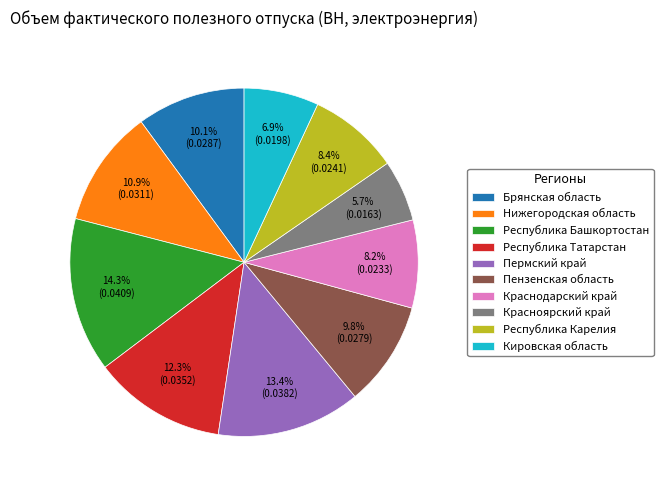

What percentage do Пензенская область and Республика Карелия together represent?

18.2%